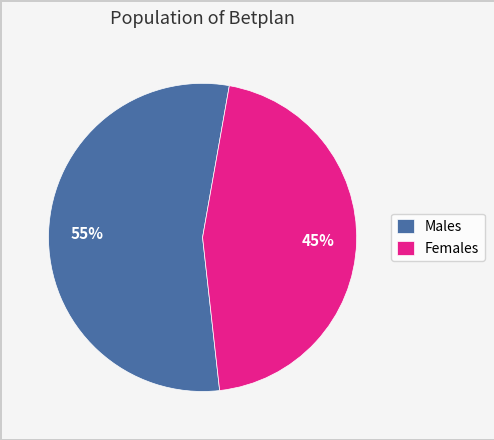

What is the ratio of the value at Females to the value at Males?

0.8